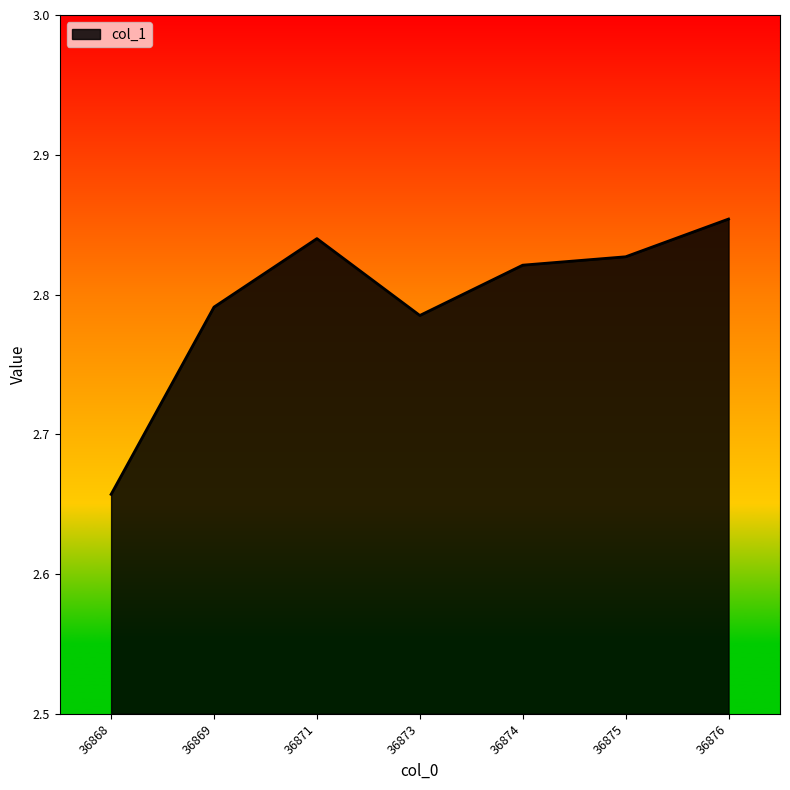

The value at 36876 is 3.8. True or false?

False